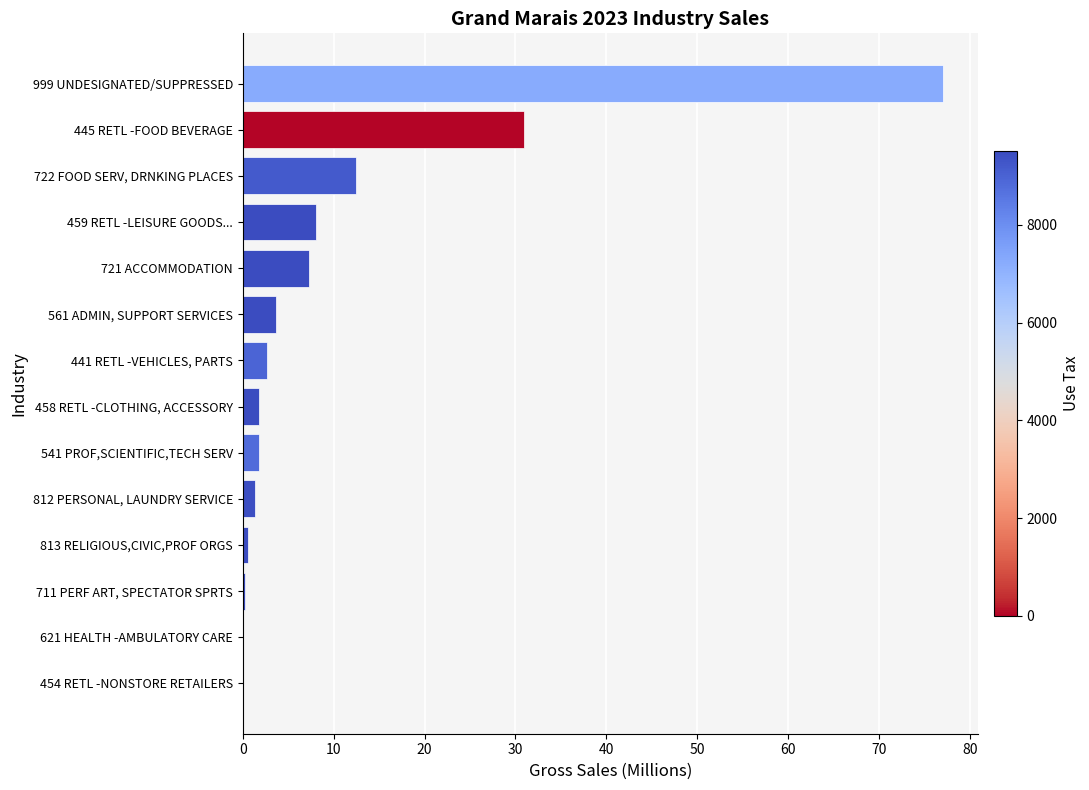

The value at 445 RETL -FOOD BEVERAGE is 30.9. True or false?

True